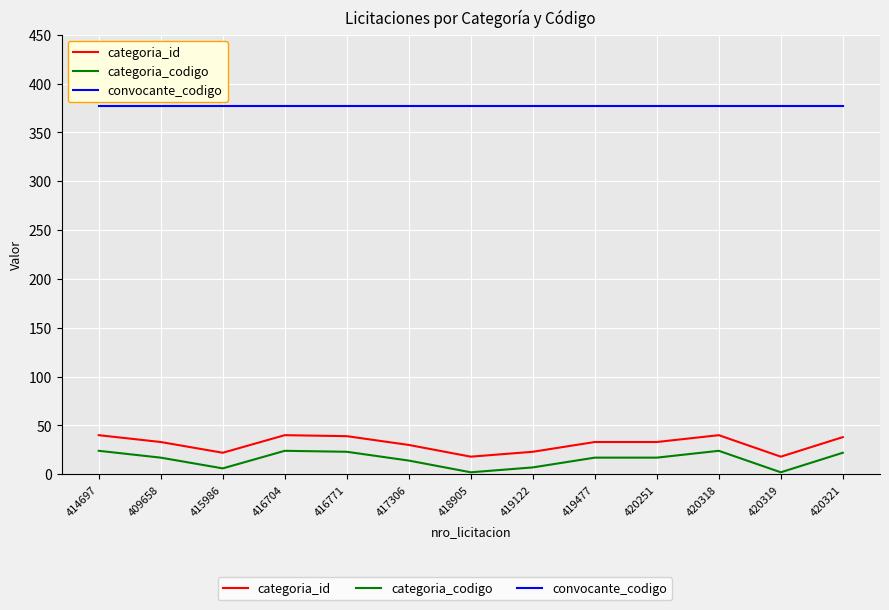

At which category does categoria_codigo reach its first local valley?

415986